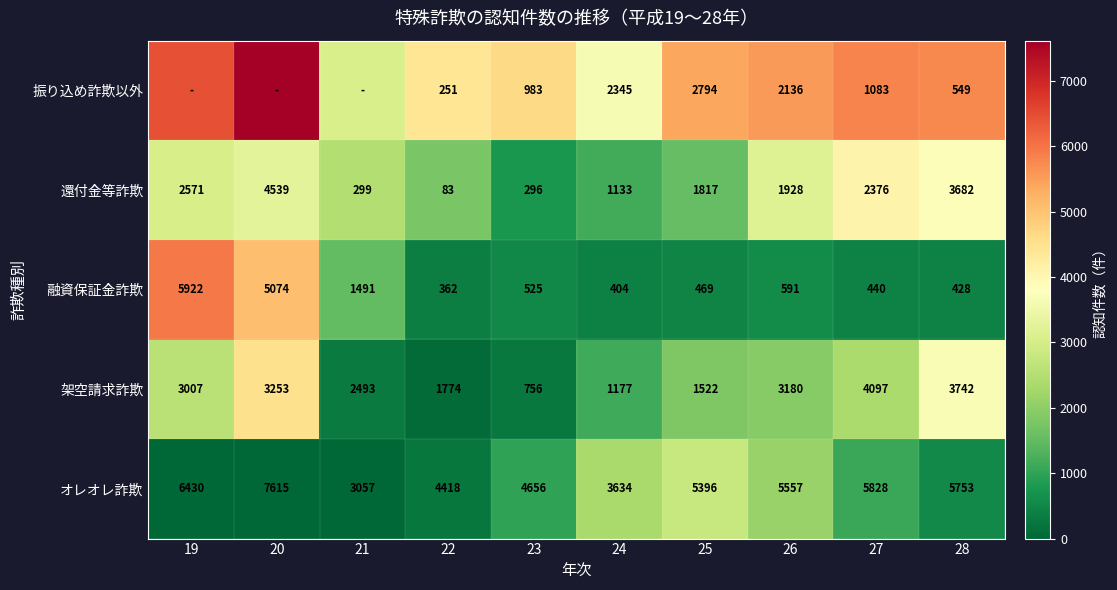

Which label corresponds to the smallest value in the chart?

19